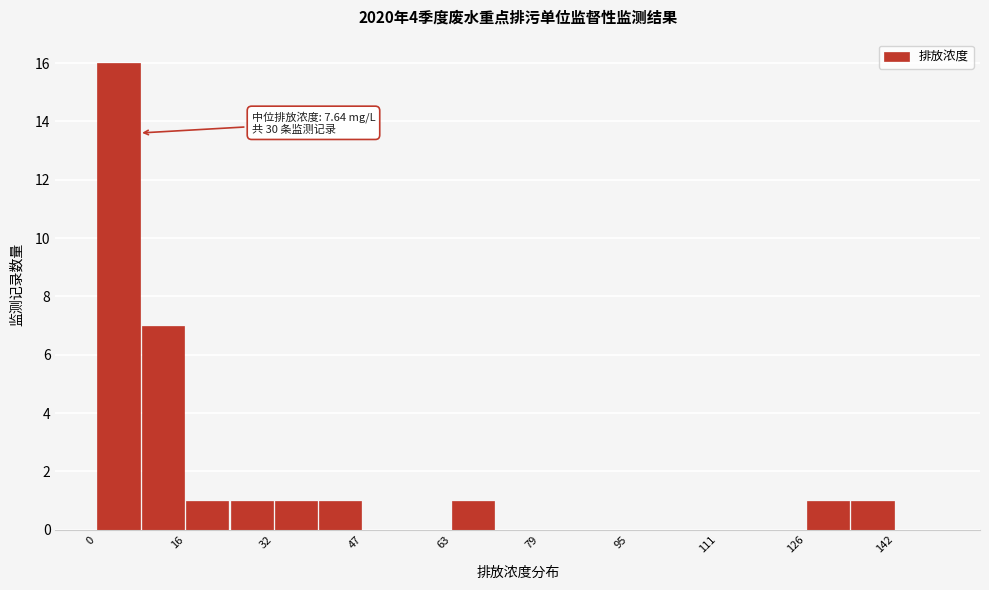

Around what value on the x-axis is the tallest bar? Give the approximate position of its centre, as read against the axis.

4